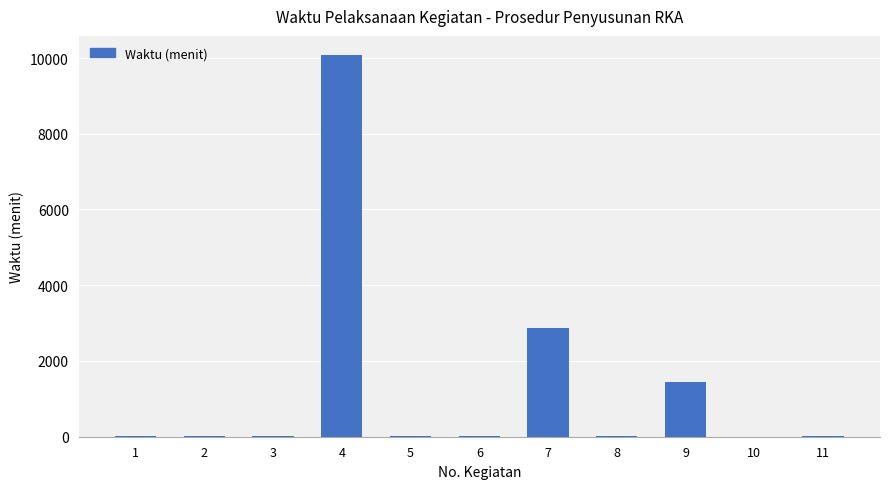

What is the sum of all values?

14515